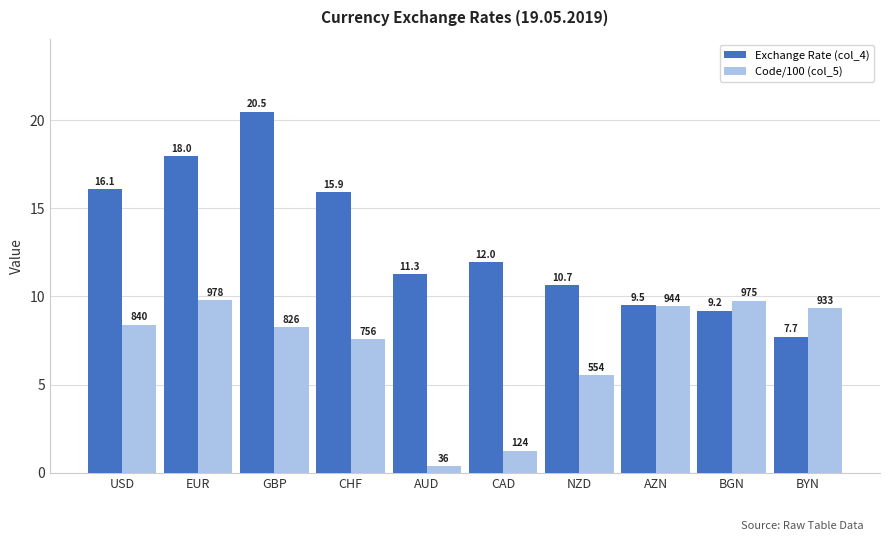

What is the value of the Exchange Rate (col_4) bar at the 3rd from the left?

20.5